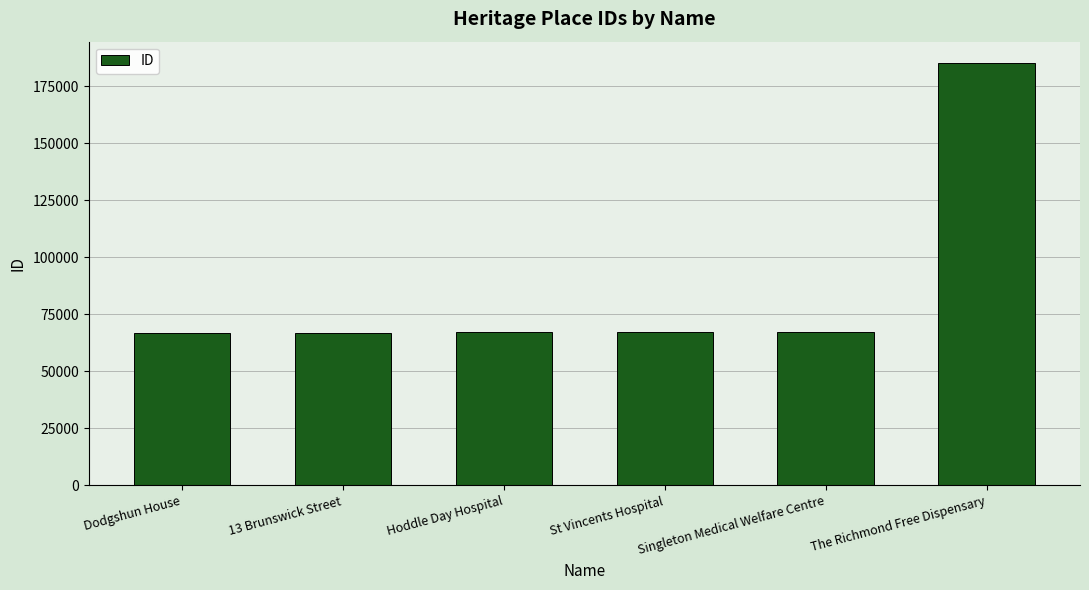

How many bars are there in total?

6